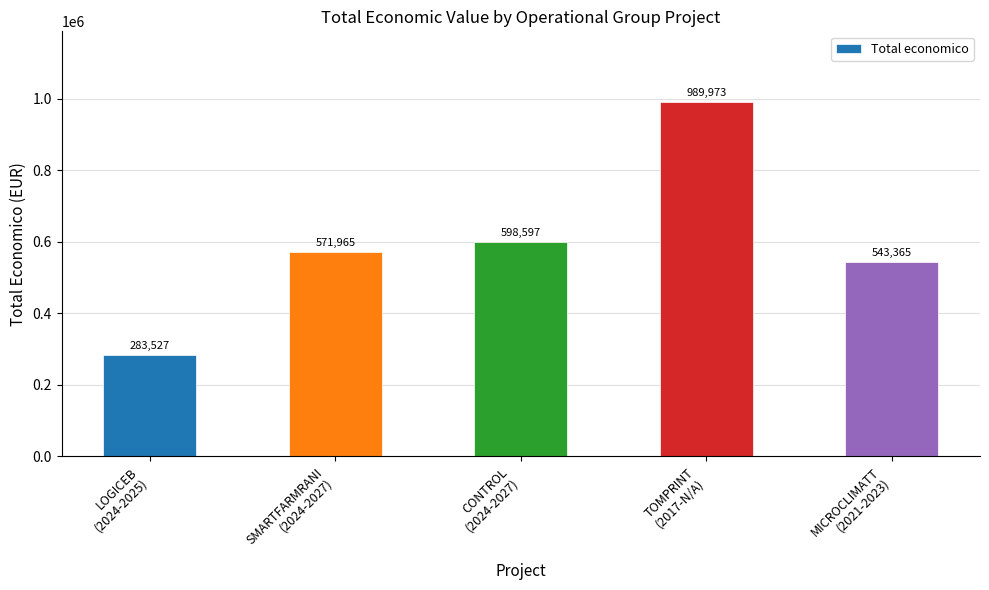

What is the difference between the maximum and second lowest values?

446608